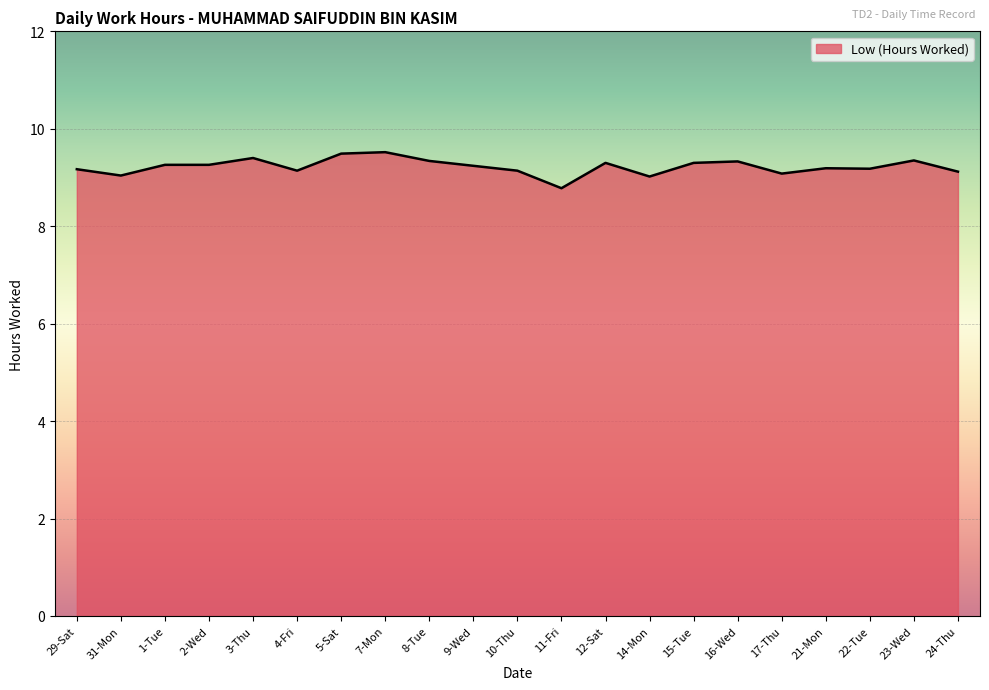

What is the average value?

9.2